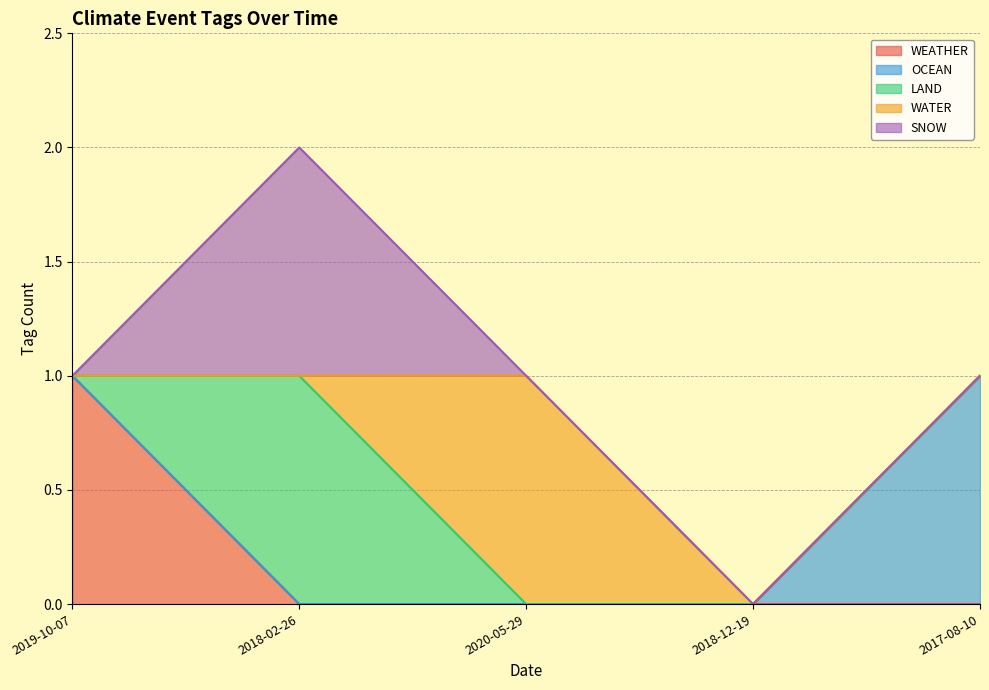

Reading left to right, what are all the values shown in this chart?

WEATHER: 1	0	0	0	0
OCEAN: 0	0	0	0	1
LAND: 0	1	0	0	0
WATER: 0	0	1	0	0
SNOW: 0	1	0	0	0